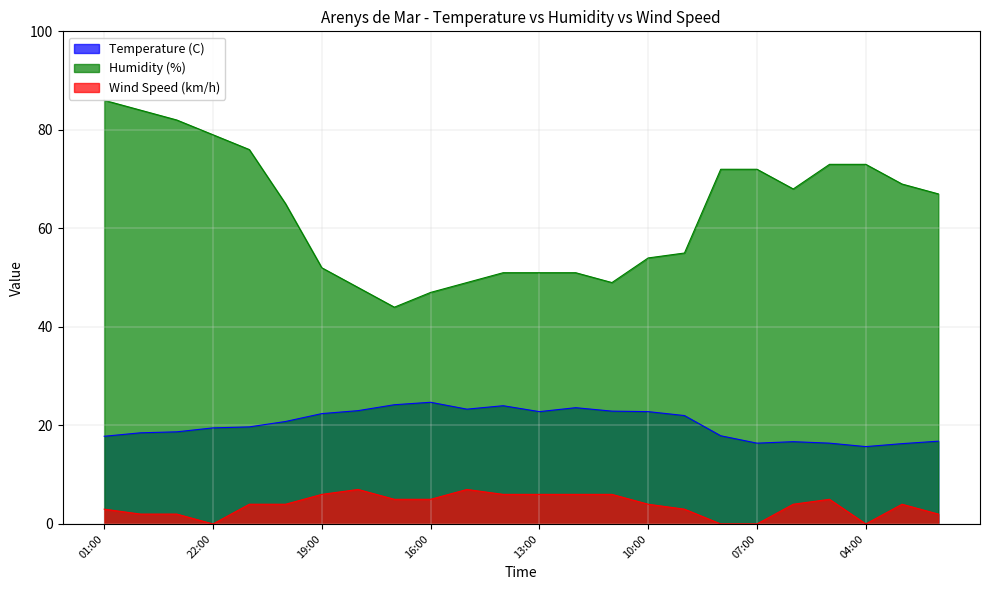

What is the value of the Humidity (%) point at the 1st from the left?

86.0